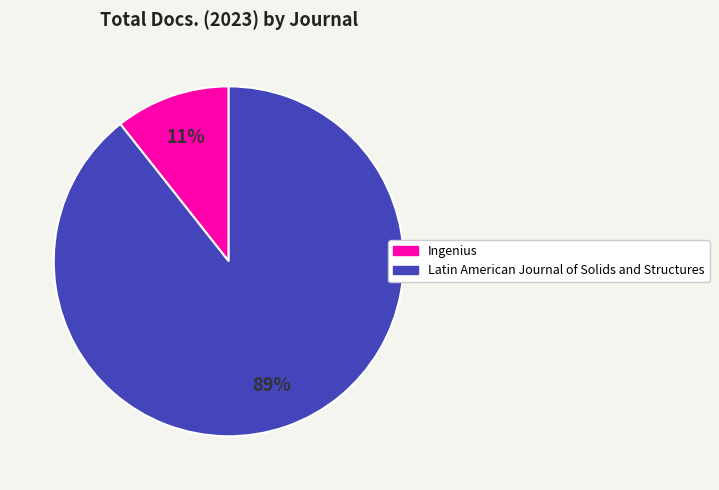

To the nearest percent, what is the combined percentage of Ingenius and Latin American Journal of Solids and Structures?

100%